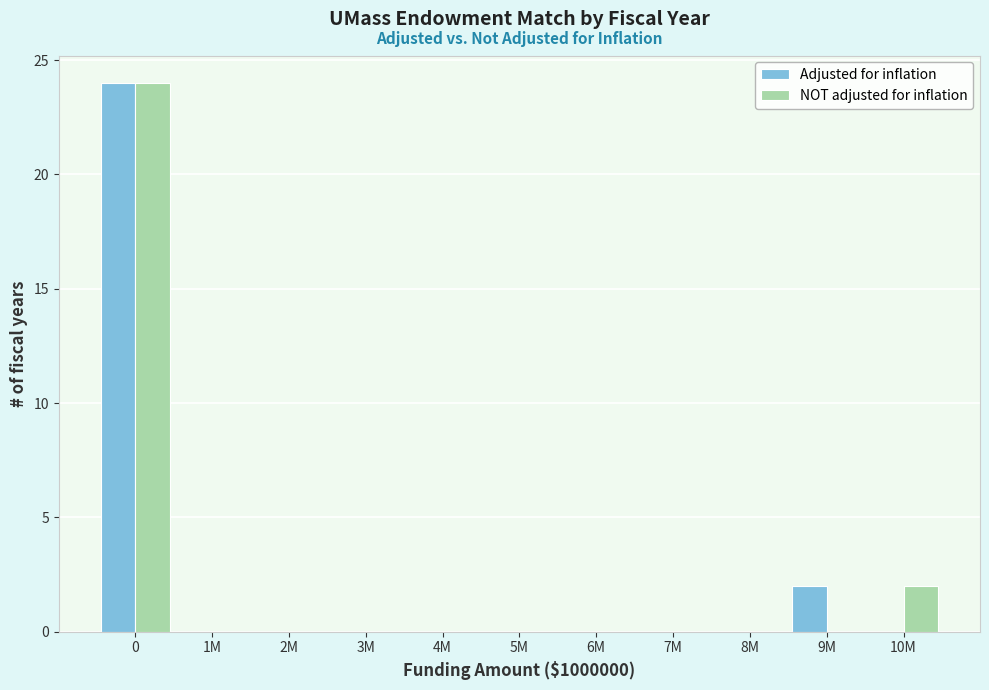

Reading left to right, transcribe all the data shown in this chart.

Adjusted for inflation: 0=24	1M=0	2M=0	3M=0	4M=0	5M=0	6M=0	7M=0	8M=0	9M=2	10M=0
NOT adjusted for inflation: 0=24	1M=0	2M=0	3M=0	4M=0	5M=0	6M=0	7M=0	8M=0	9M=0	10M=2